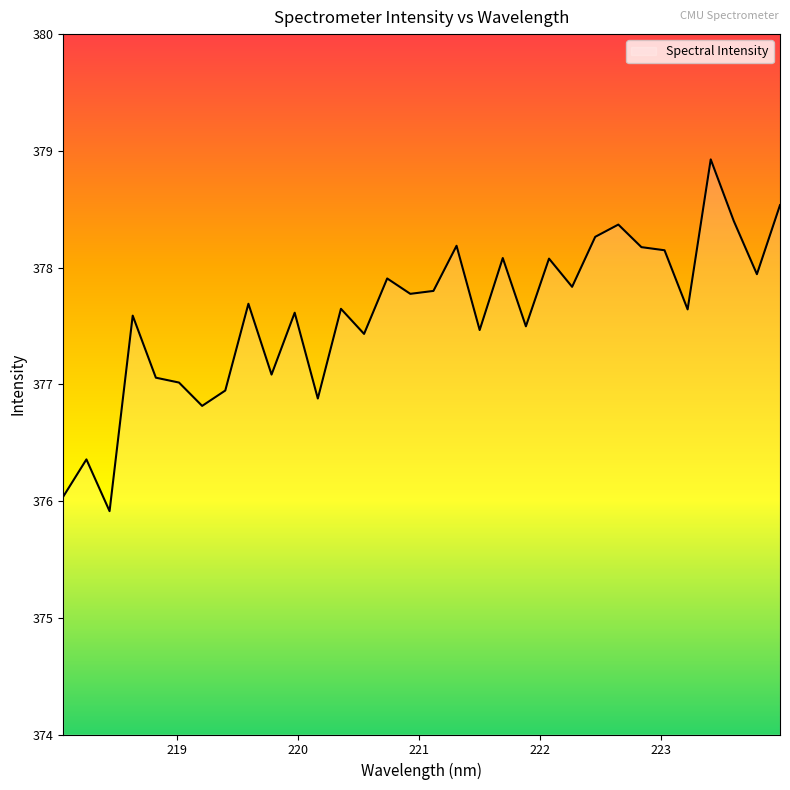

What is the difference between the maximum and minimum values?

3.0